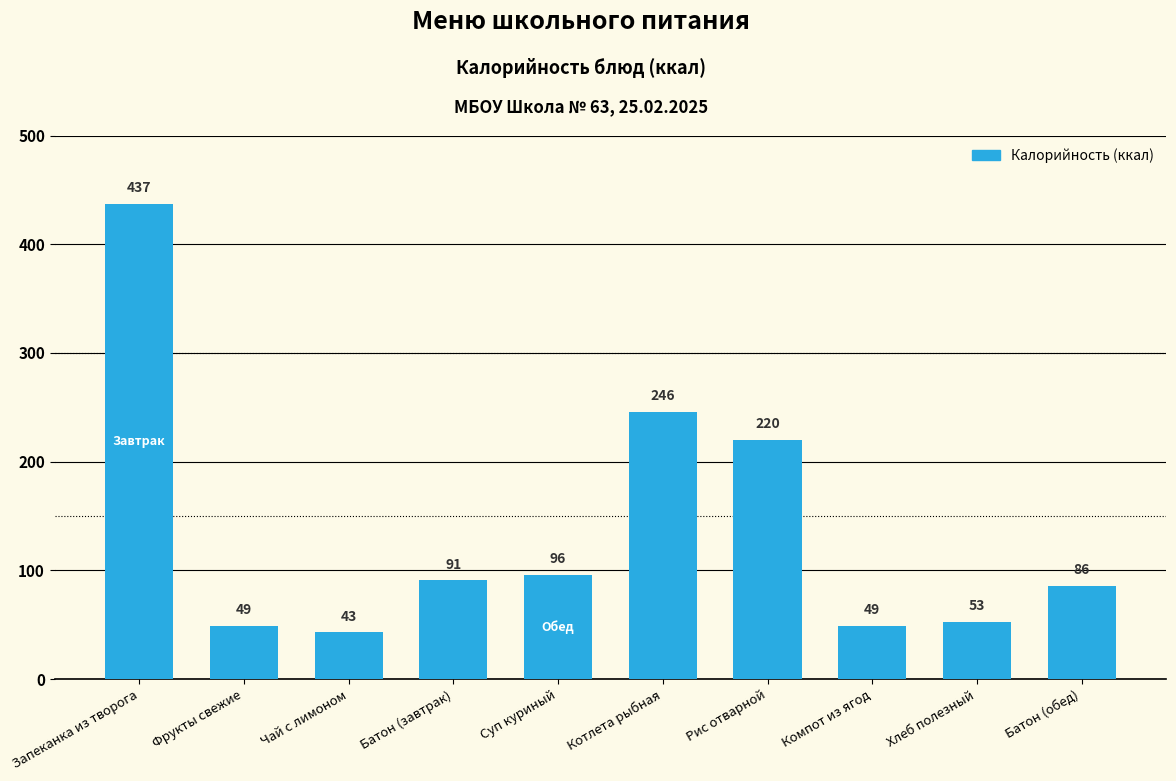

Which category has the highest value across all series?

Запеканка из творога